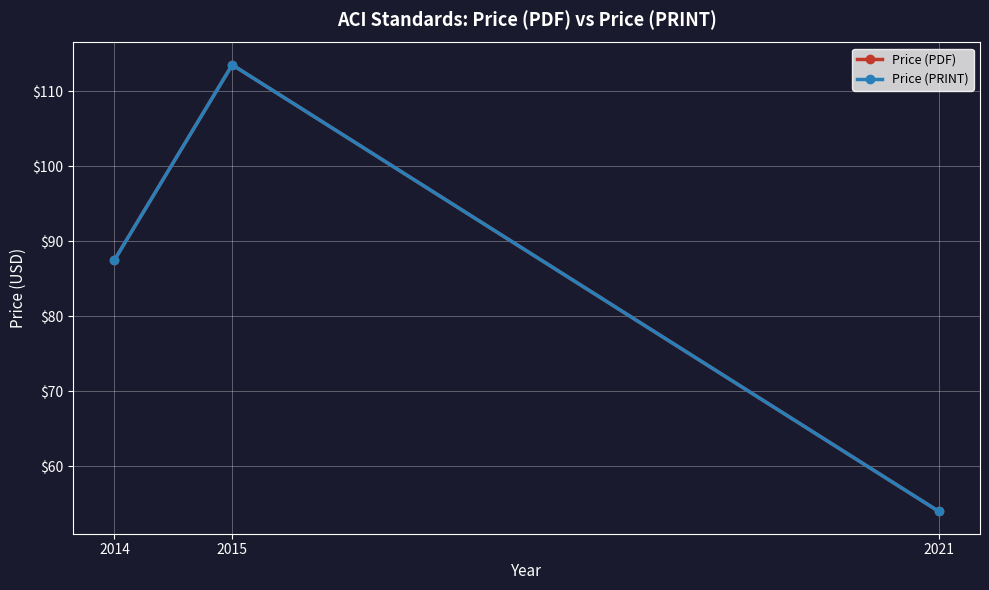

Does the chart have visible grid lines?

Yes